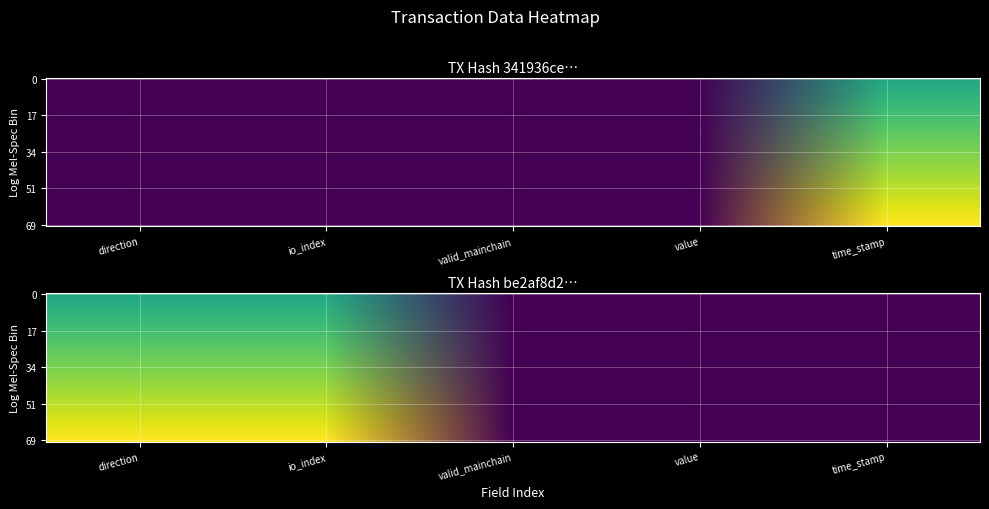

The value of 341936ce833a1382070bb0ed34b54fc97c207c1 at time_stamp is 0.9. True or false?

False